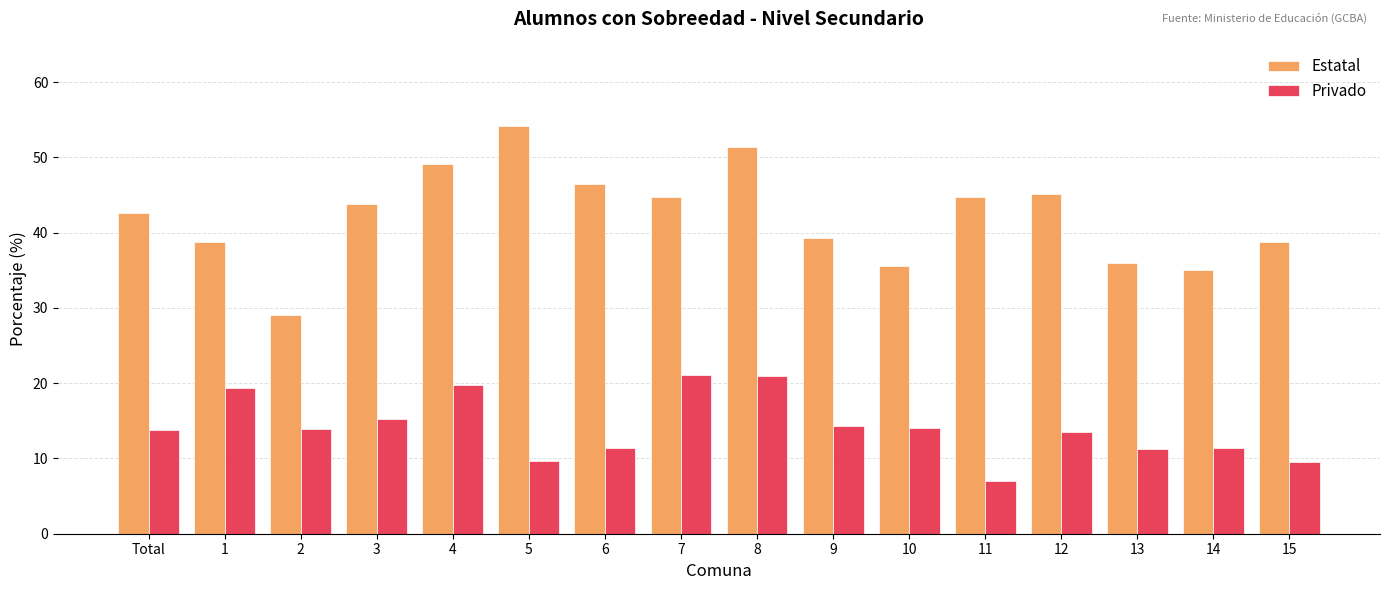

Which category has the lowest value across all series?

11